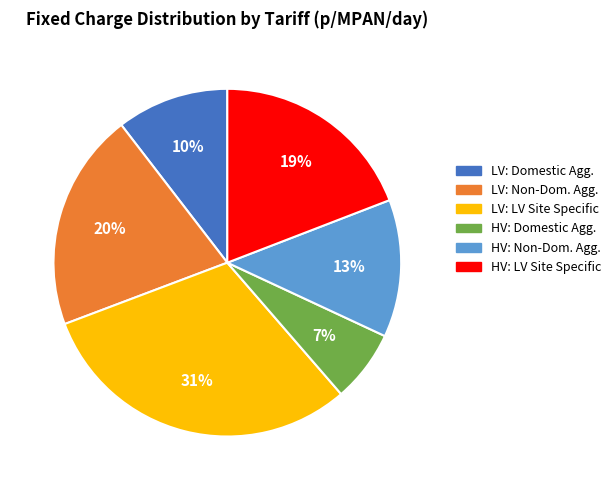

To the nearest percent, what is the difference between the largest and smallest slice percentages?

24%